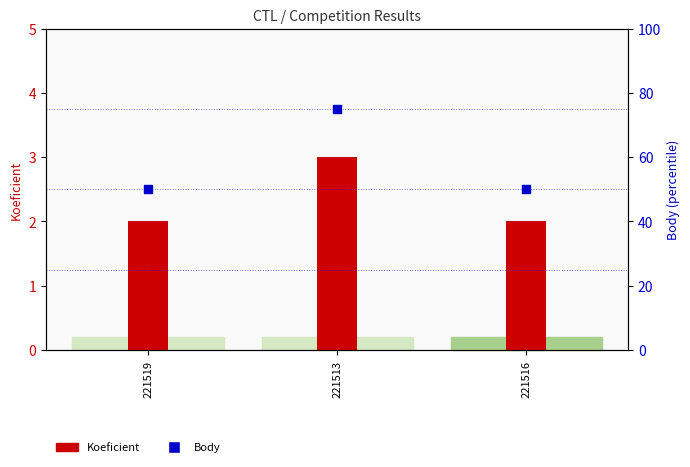

Which series has the largest Y range (max minus min)?

Body